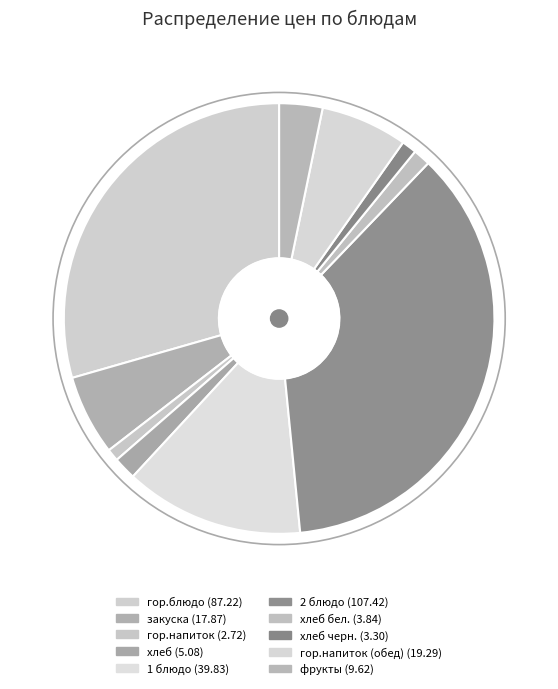

To the nearest percent, what is the average slice percentage?

10%